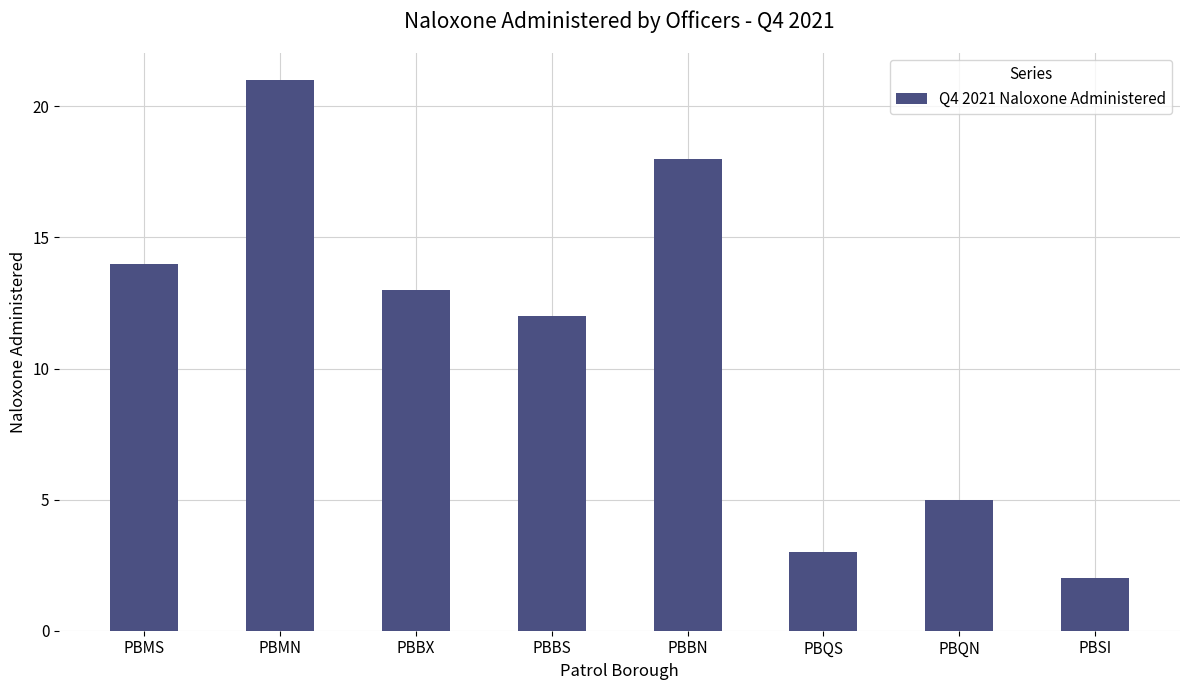

List the labels in order of value, smallest first.

PBSI, PBQS, PBQN, PBBS, PBBX, PBMS, PBBN, PBMN